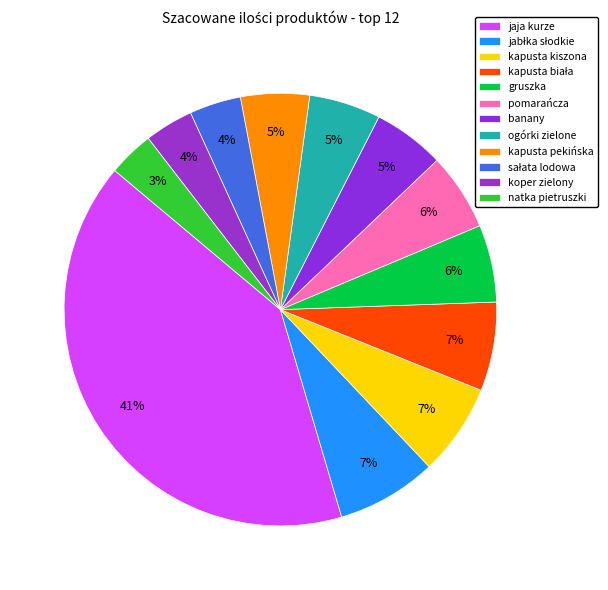

True or false: banany accounts for 1% of the total.

False